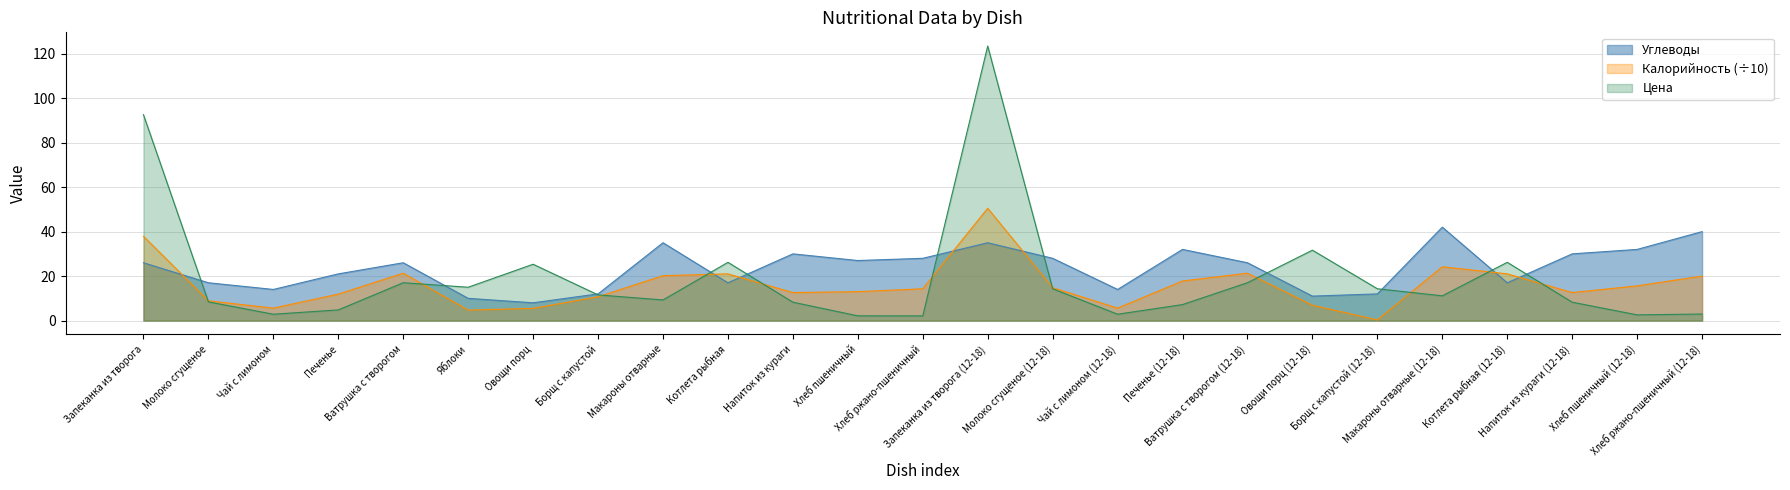

List the series in order of their overall mean, highest first.

Углеводы, Цена, Калорийность (÷10)